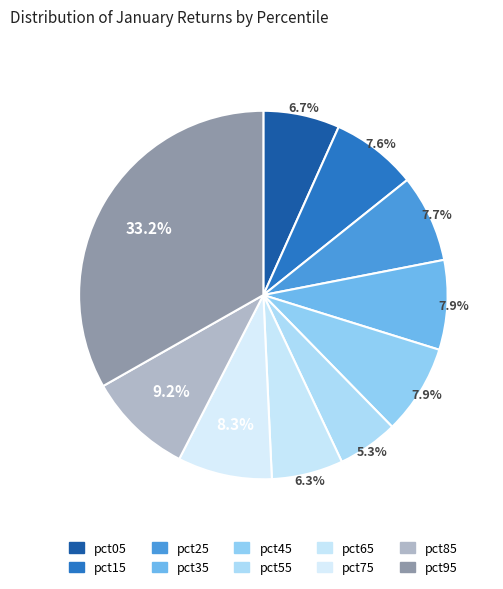

The pct15 slice represents 1% of the pie. True or false?

False